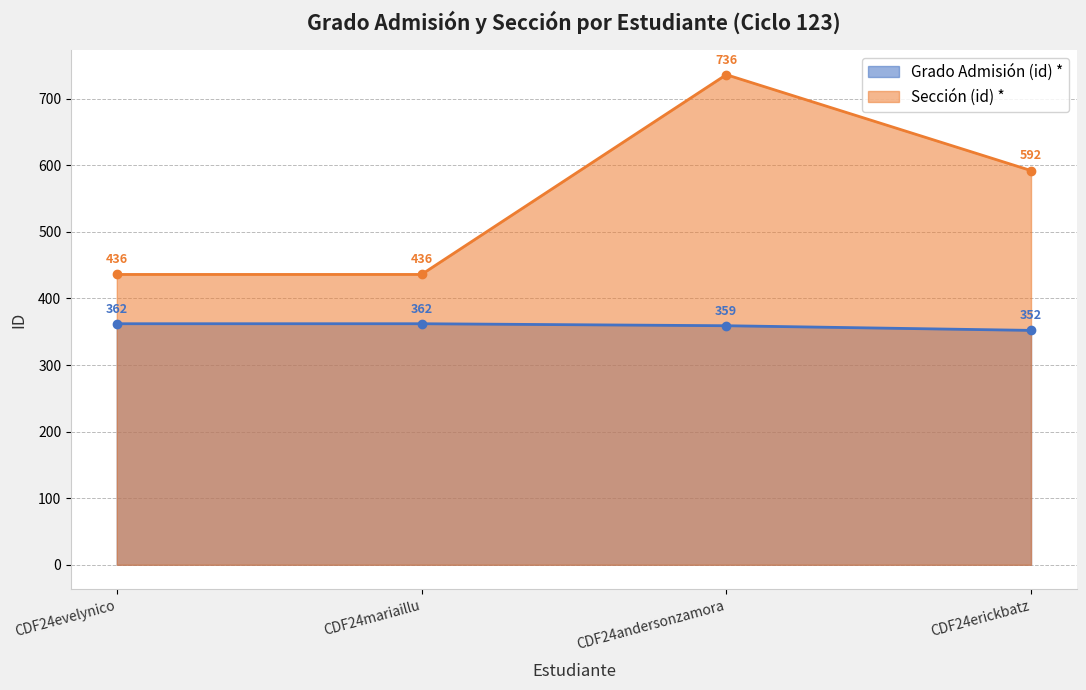

How many data points in Sección (id) * are above 592?

1